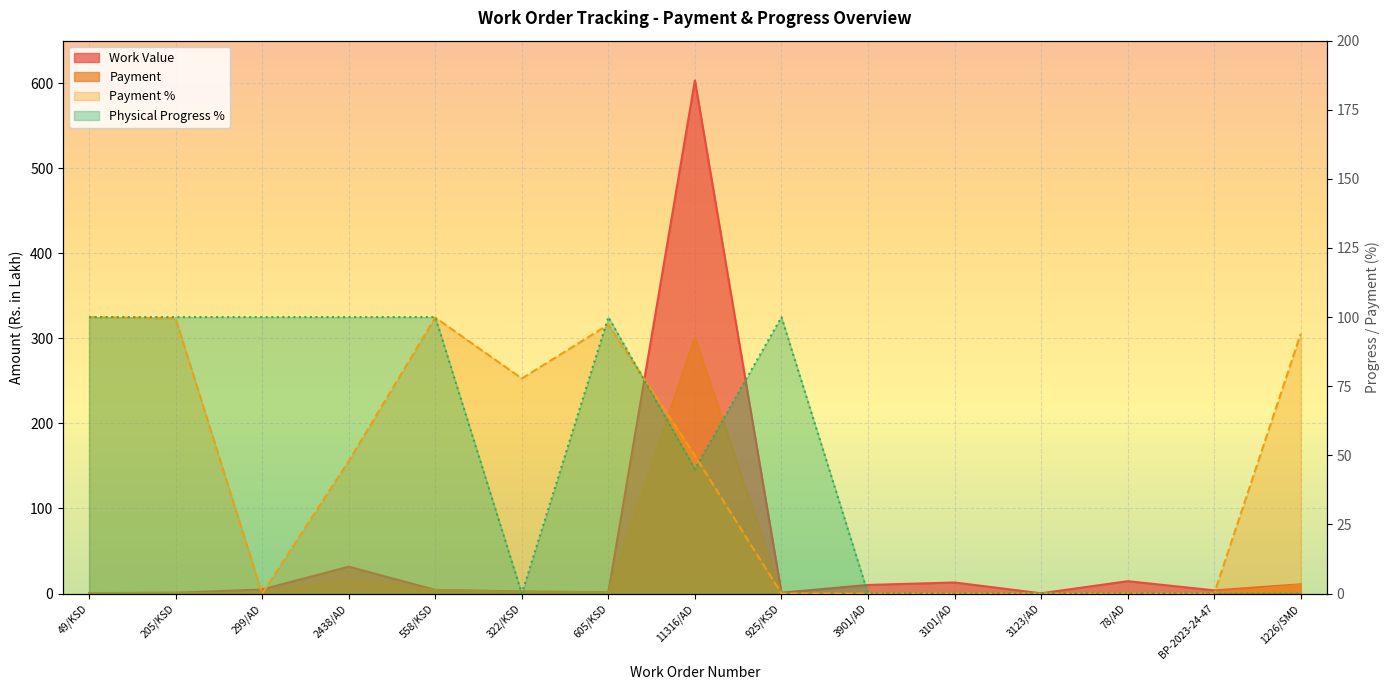

What is the difference between the maximum and minimum values in the Payment % series?

100.0